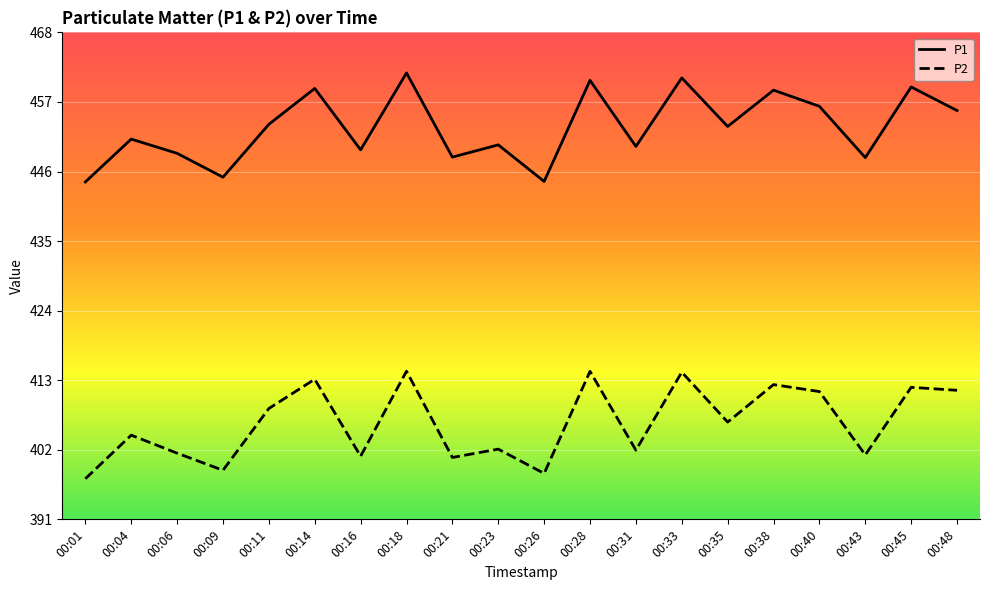

How many lines are shown in the chart?

2